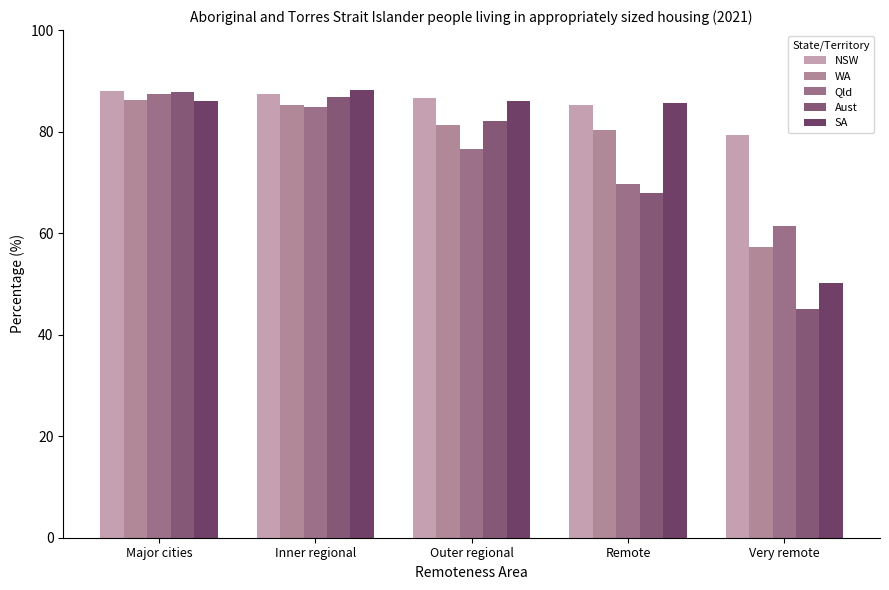

Does the chart contain stacked bars?

No